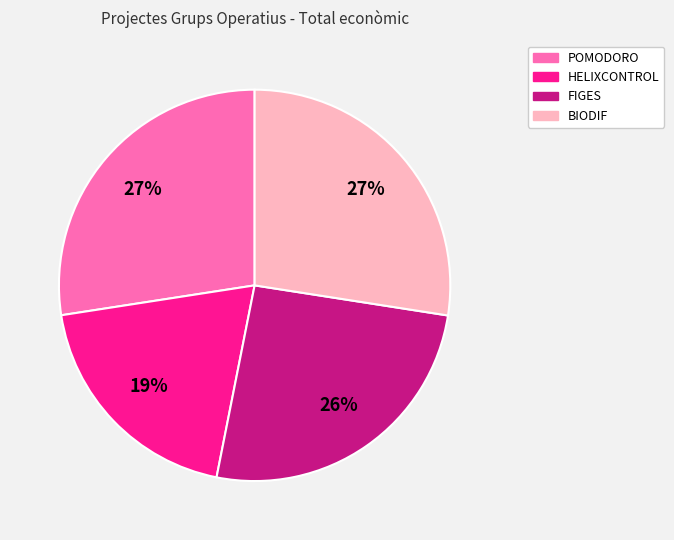

Does FIGES represent more than half of the total?

No